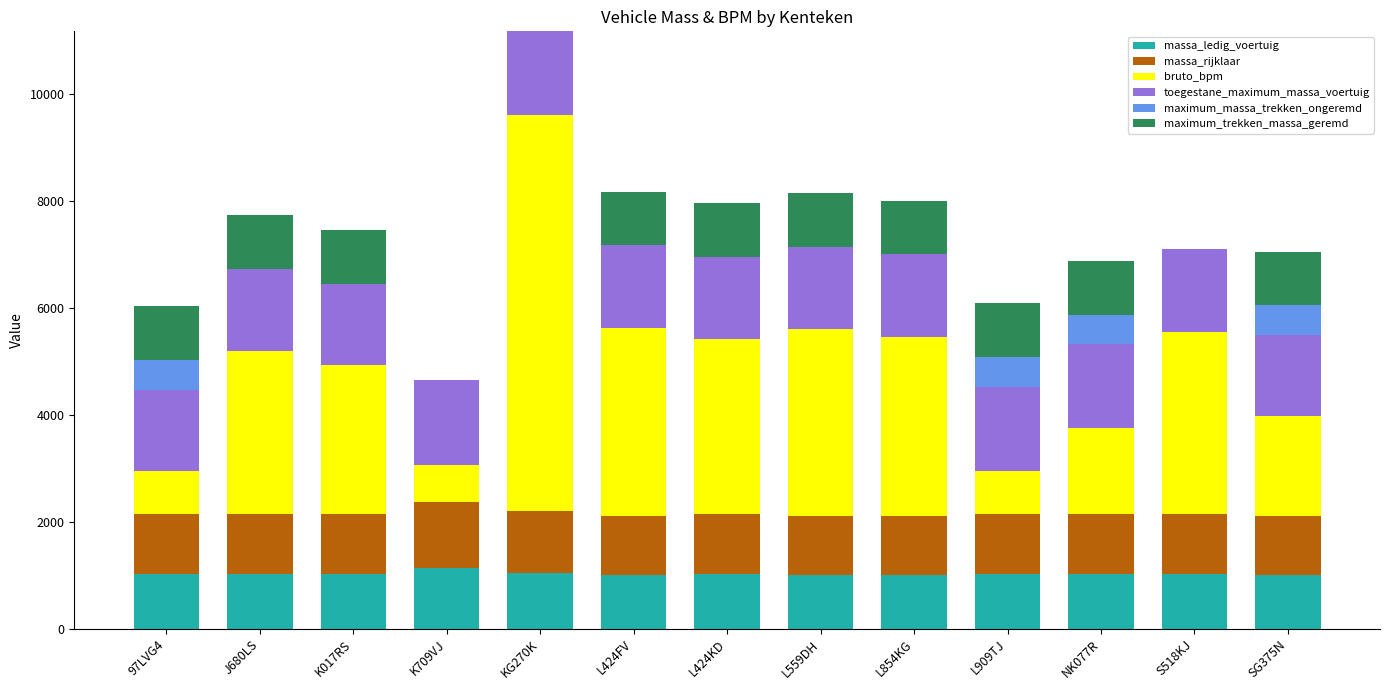

The value of massa_ledig_voertuig at L854KG is 342. True or false?

False